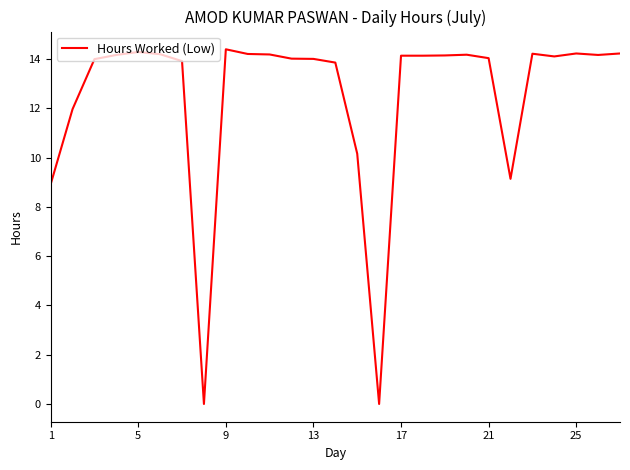

What is the greatest value displayed?

14.4